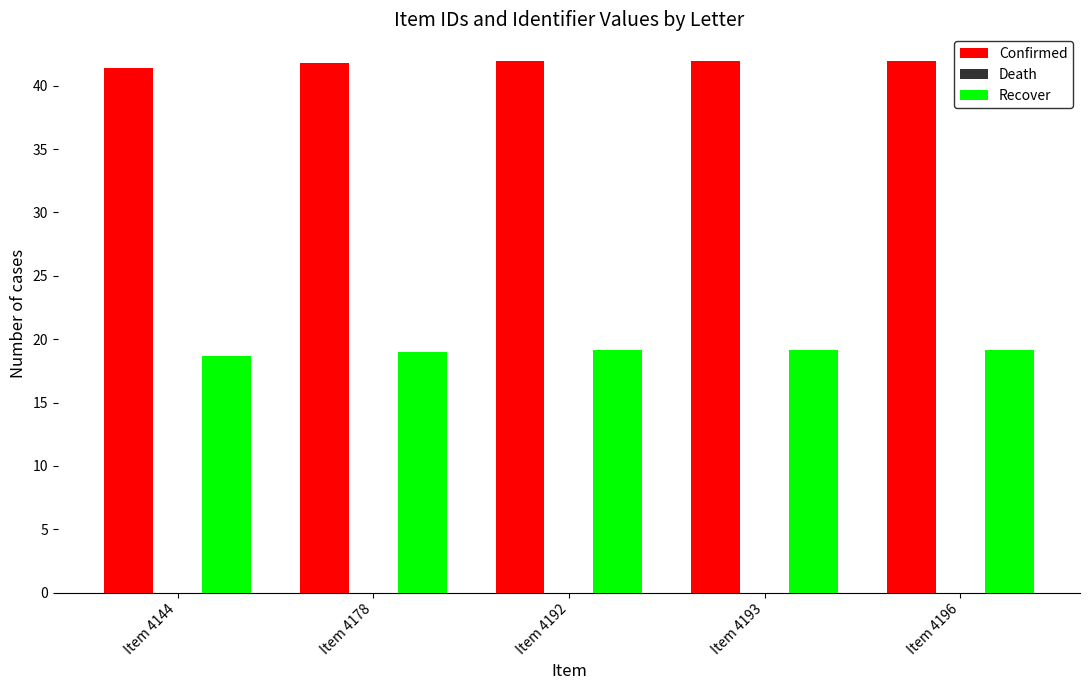

Rank the series by their average value, from highest to lowest.

Confirmed, Recover